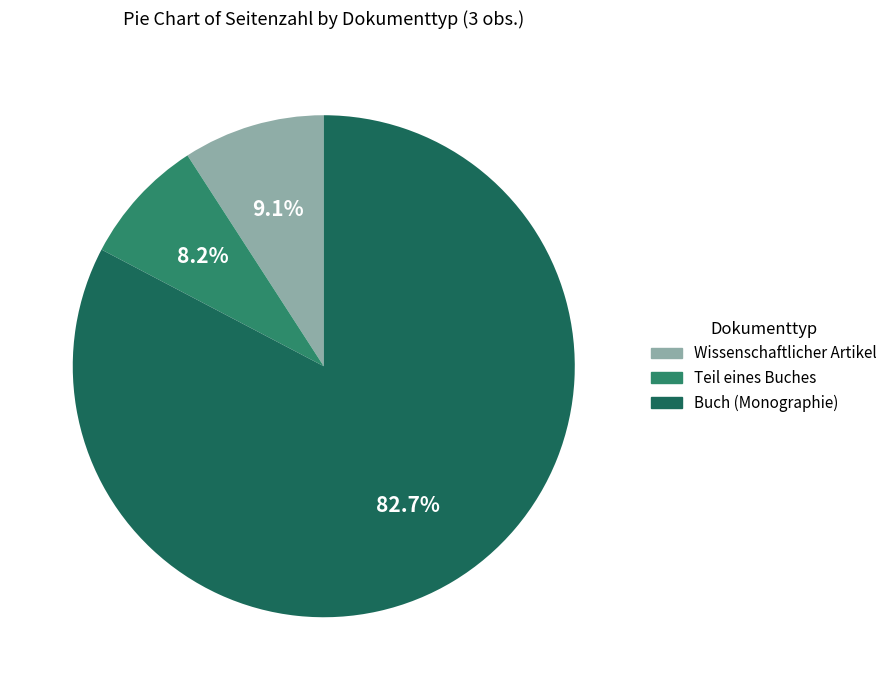

Is there any slice that represents more than half of the pie?

Yes